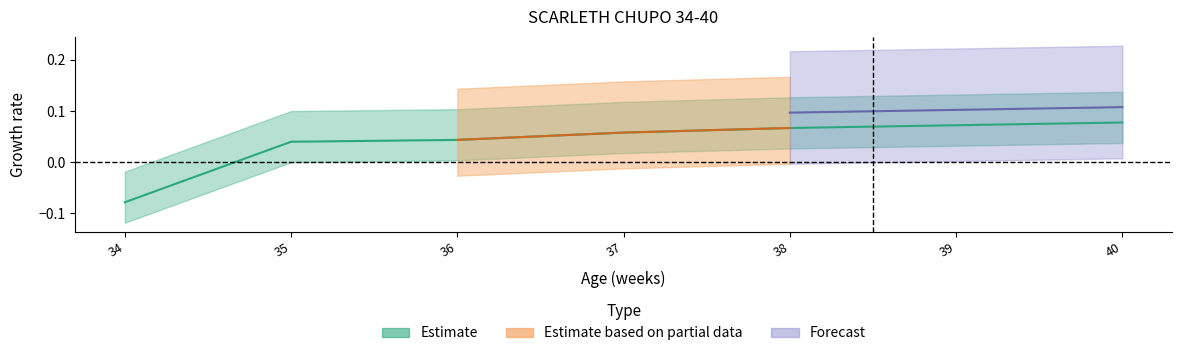

At which label is the value closest to 0?

35